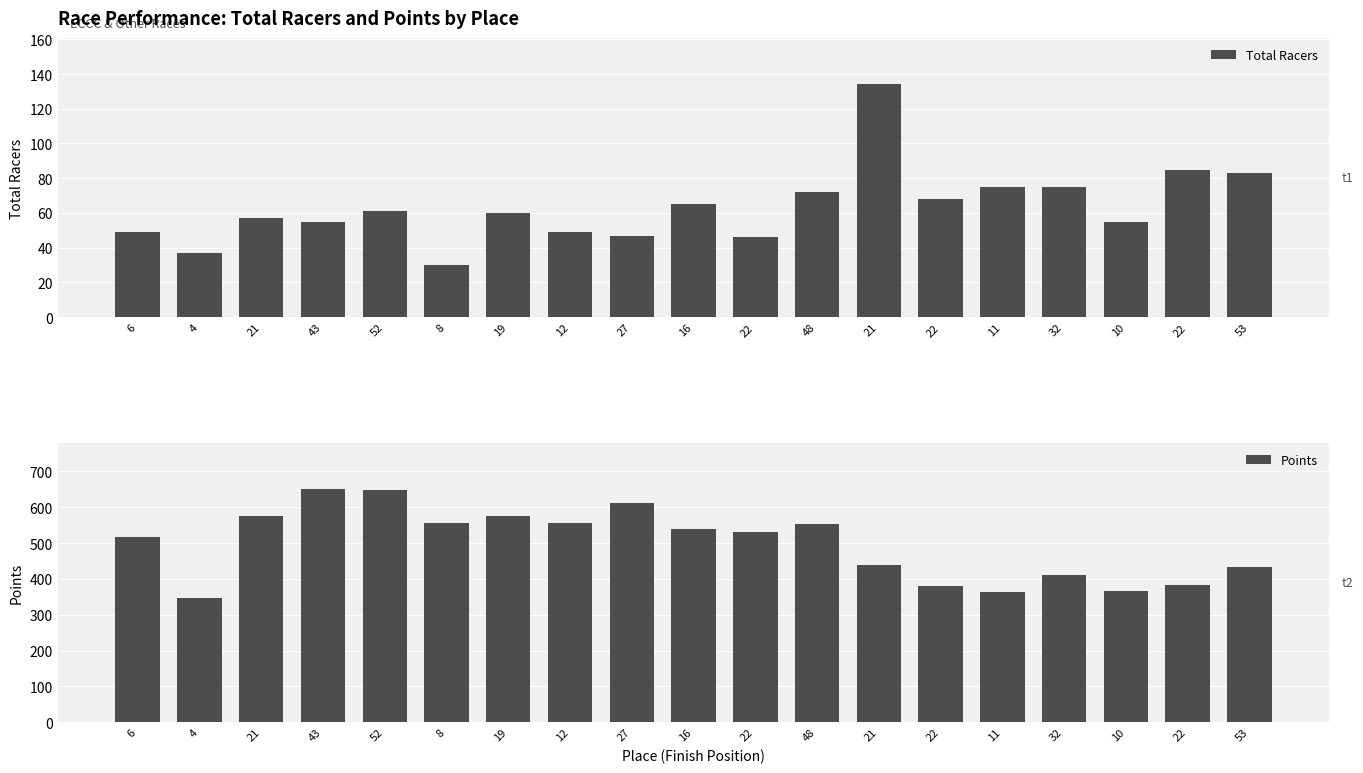

Reading left to right, extract all data points from this chart.

Total Racers: 6=49.0	4=37.0	21=57.0	43=55.0	52=61.0	8=30.0	19=60.0	12=49.0	27=47.0	16=65.0	22=46.0	48=72.0	21=134.0	22=68.0	11=75.0	32=75.0	10=55.0	22=85.0	53=83.0
Points: 6=516.7	4=347.4	21=574.3	43=650.0	52=649.5	8=555.0	19=574.8	12=555.0	27=611.7	16=540.2	22=531.5	48=552.3	21=438.1	22=381.0	11=363.1	32=411.5	10=366.5	22=382.1	53=432.3